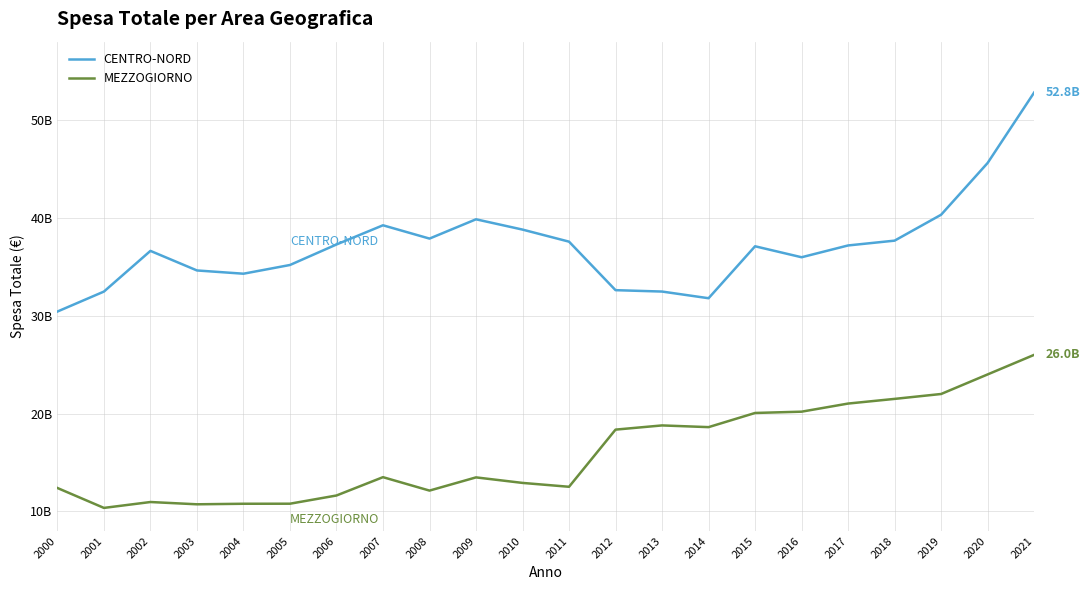

Rank the series by their average value, from highest to lowest.

CENTRO-NORD, MEZZOGIORNO